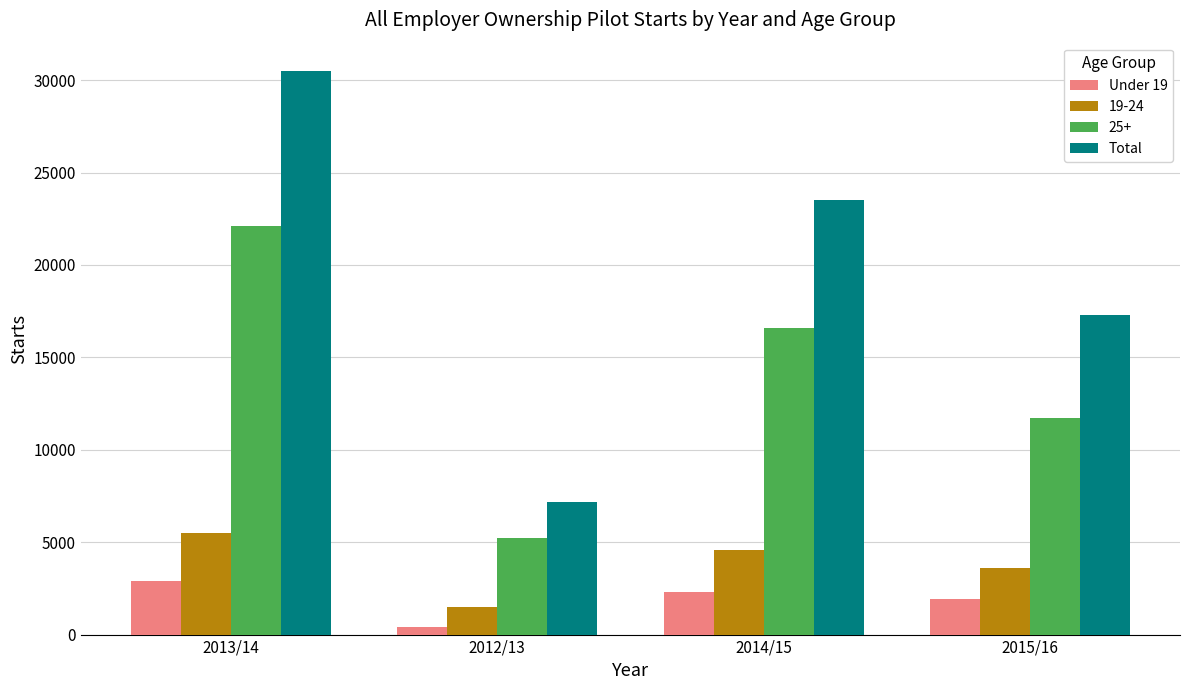

Rank the categories by Total value from highest to lowest.

2013/14, 2014/15, 2015/16, 2012/13